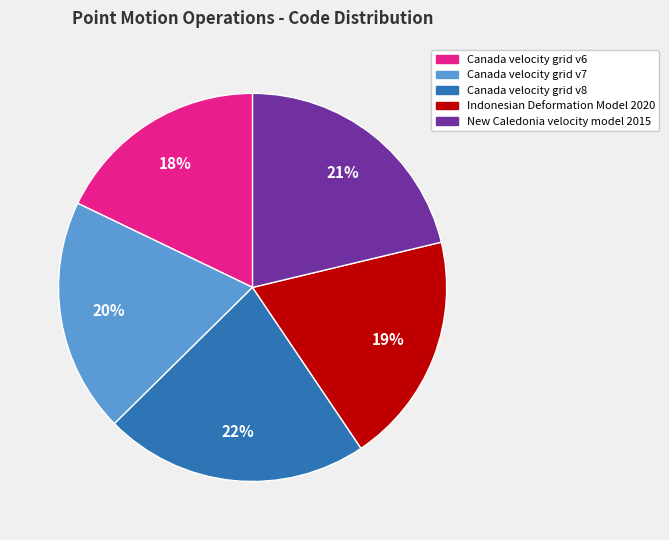

How many segments does this pie chart have?

5